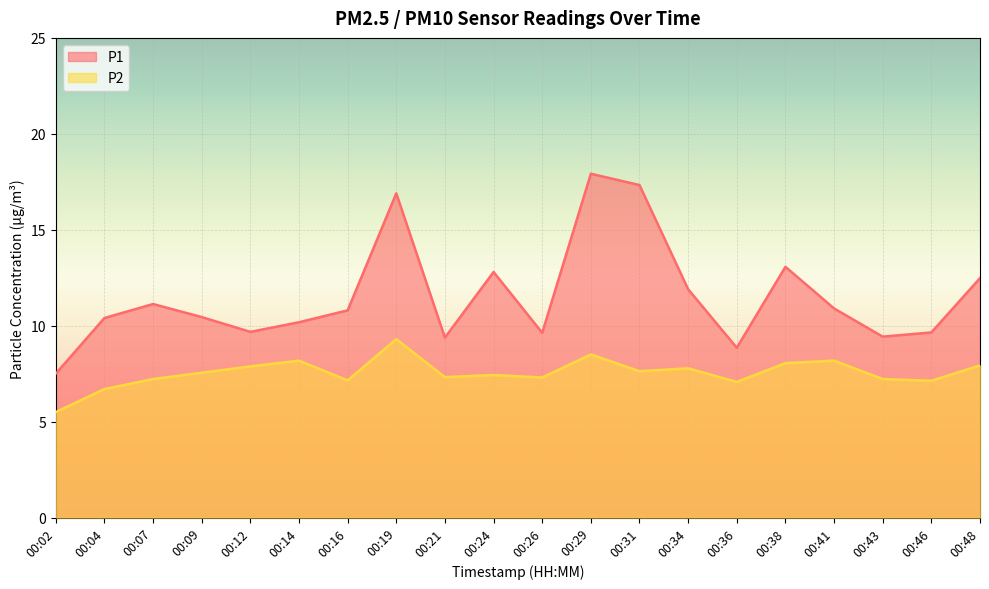

What is the minimum value for P2?

5.5